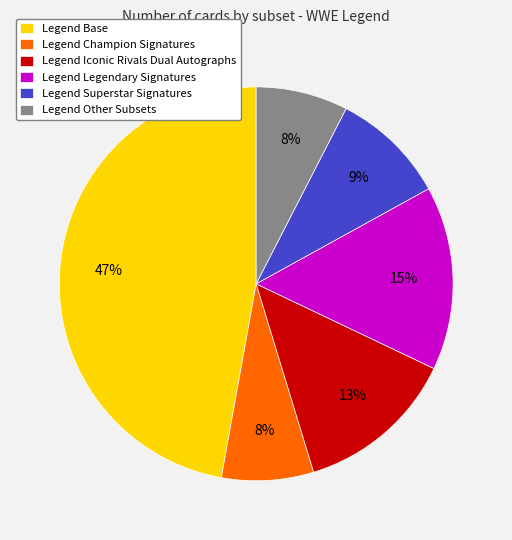

Which slice is the largest?

Legend Base